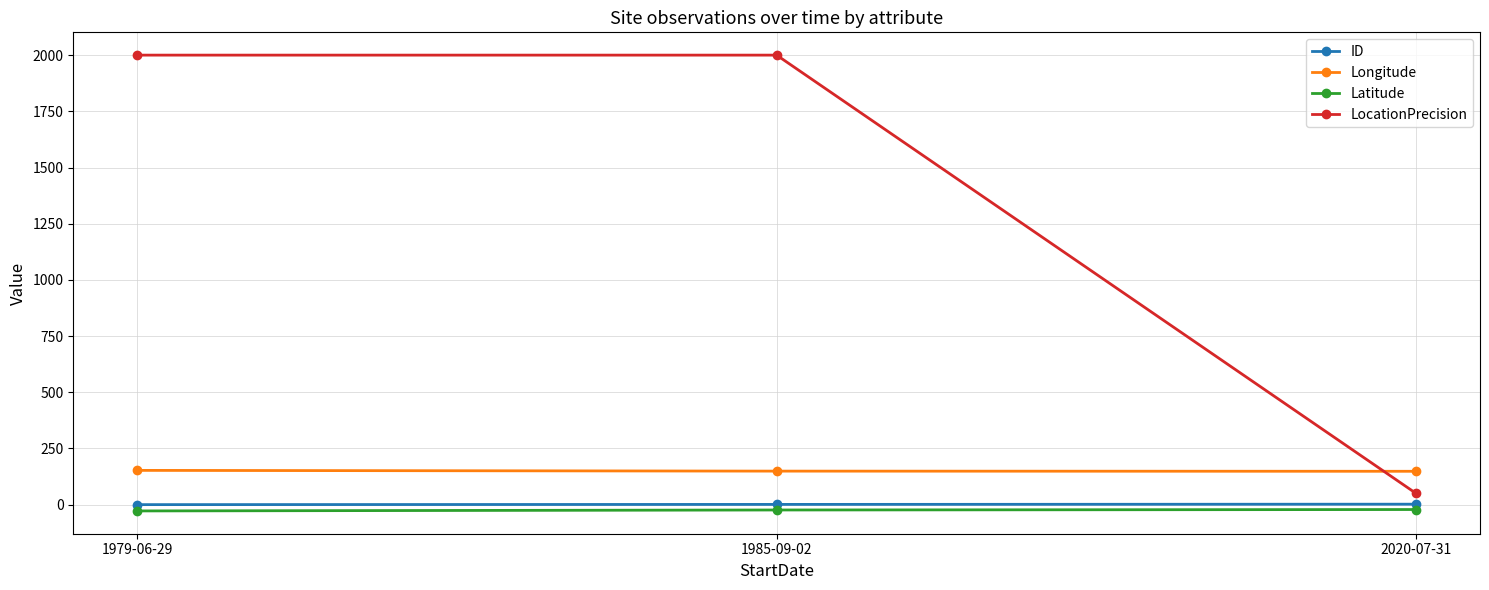

What is the average value of the LocationPrecision series?

1350.0